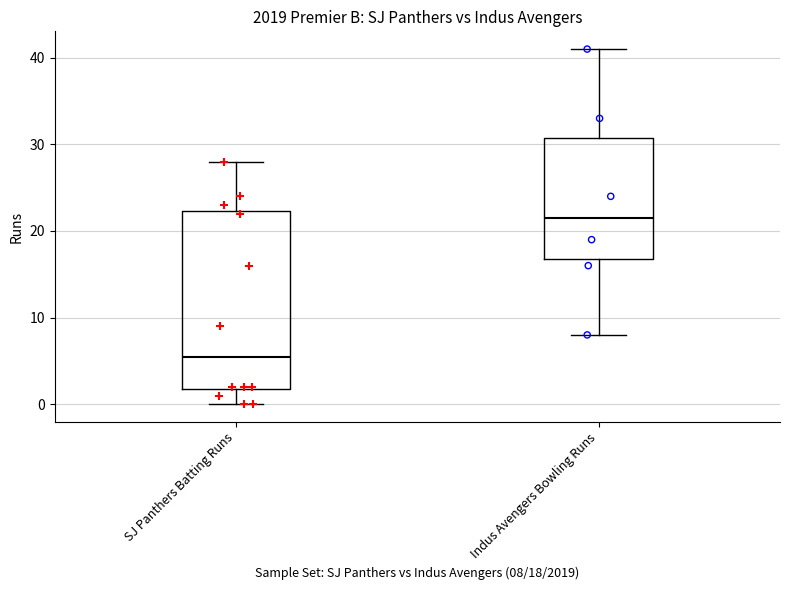

Reading left to right, read every box against the y-axis: the position of its median line, the range the box covers, and the ends of its whiskers. The values are not printed on the chart, so give them approximately, as read against the axis.

SJ Panthers Batting Runs: median 6, box 2 to 22, whiskers 0 to 28
Indus Avengers Bowling Runs: median 22, box 17 to 31, whiskers 8 to 41